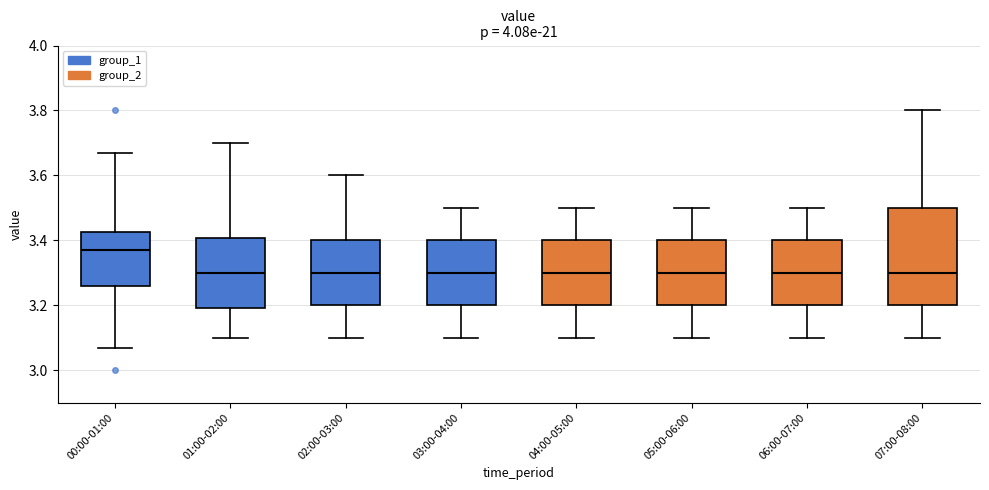

Reading left to right, read every box against the y-axis: the position of its median line, the range the box covers, and the ends of its whiskers. The values are not printed on the chart, so give them approximately, as read against the axis.

00:00-01:00: median 3.38, box 3.26 to 3.42, whiskers 3.08 to 3.68
01:00-02:00: median 3.30, box 3.20 to 3.40, whiskers 3.10 to 3.70
02:00-03:00: median 3.30, box 3.20 to 3.40, whiskers 3.10 to 3.60
03:00-04:00: median 3.30, box 3.20 to 3.40, whiskers 3.10 to 3.50
04:00-05:00: median 3.30, box 3.20 to 3.40, whiskers 3.10 to 3.50
05:00-06:00: median 3.30, box 3.20 to 3.40, whiskers 3.10 to 3.50
06:00-07:00: median 3.30, box 3.20 to 3.40, whiskers 3.10 to 3.50
07:00-08:00: median 3.30, box 3.20 to 3.50, whiskers 3.10 to 3.80